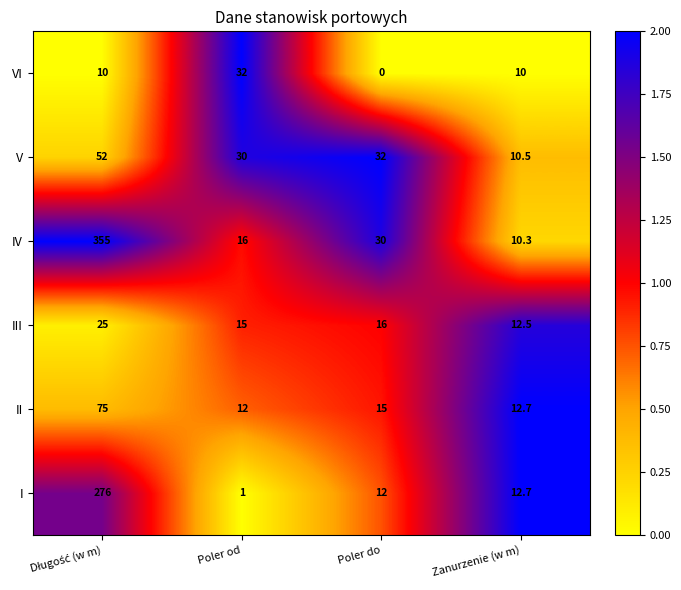

Rank the series by their maximum value, from lowest to highest.

III, VI, V, II, I, IV